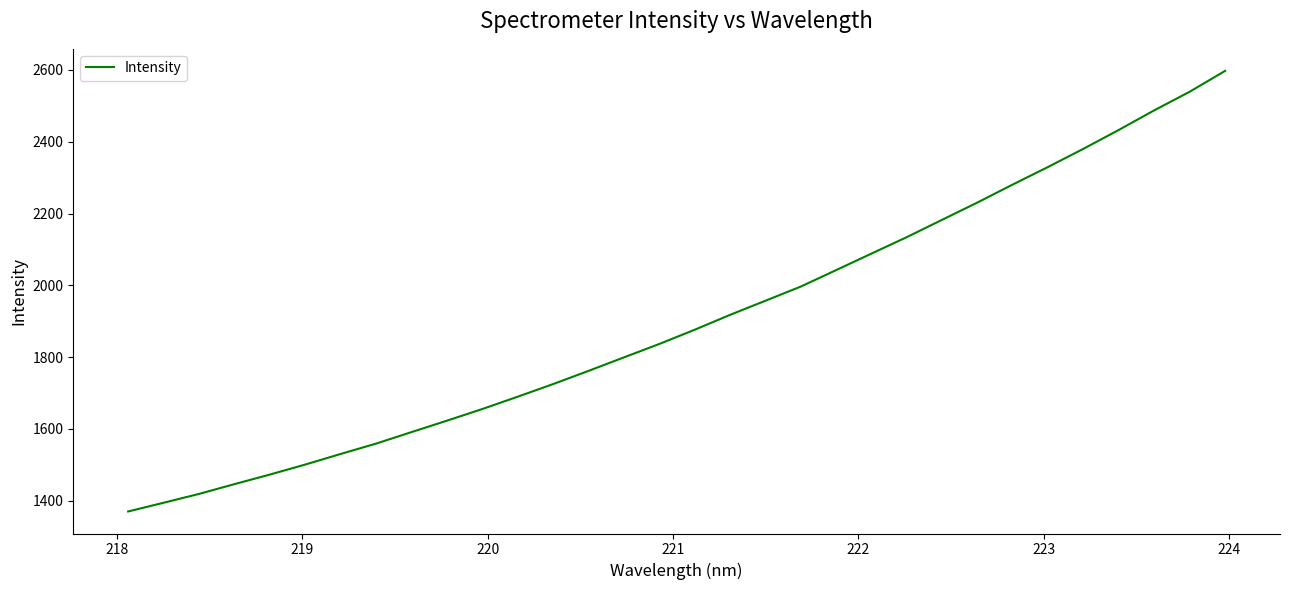

How many lines are shown in the chart?

1